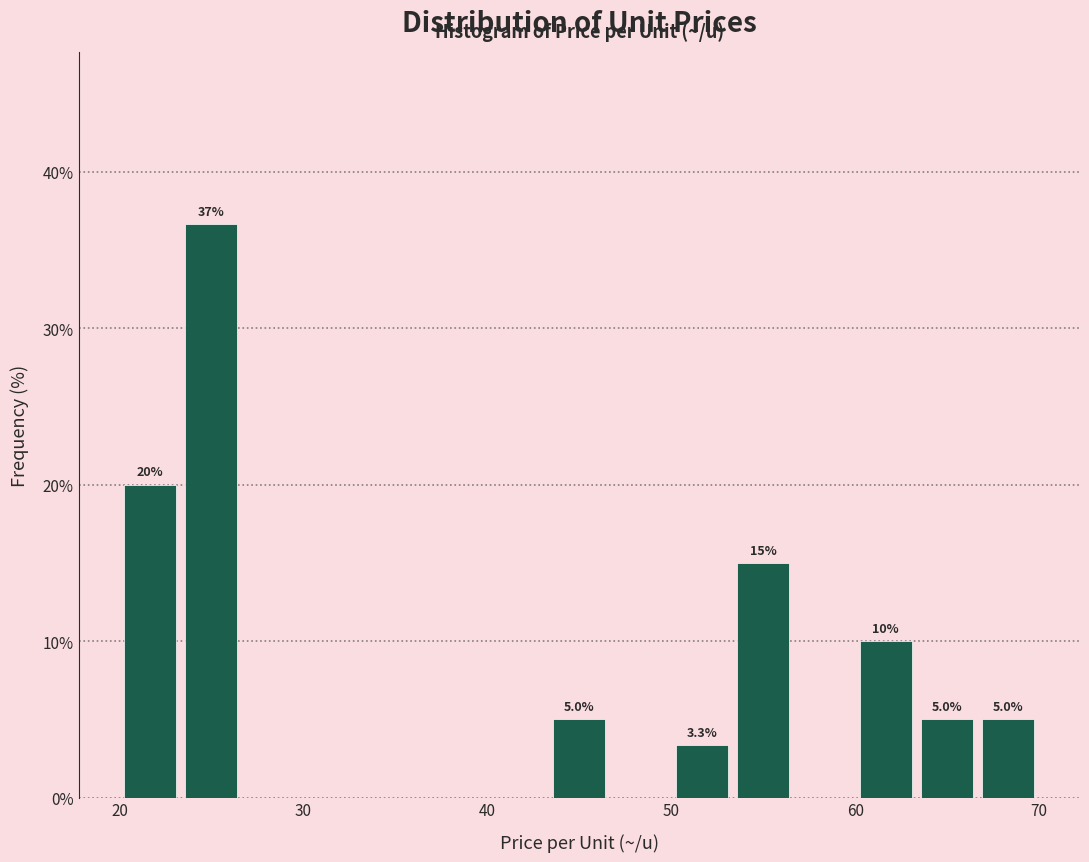

Read against the x-axis, roughly where is the centre of the tallest bar?

25